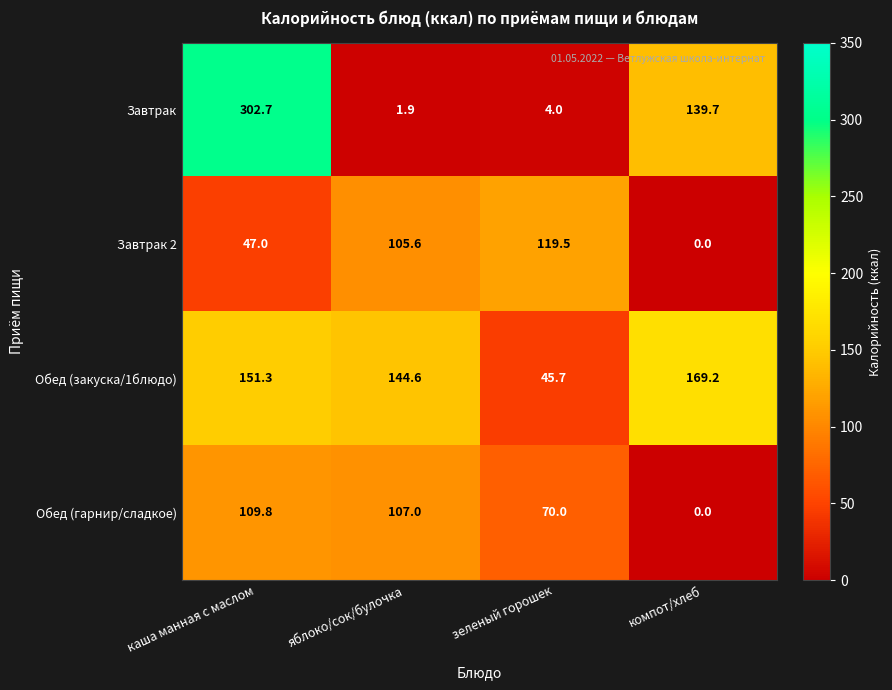

Where is Завтрак nearest to the value 152?

компот/хлеб